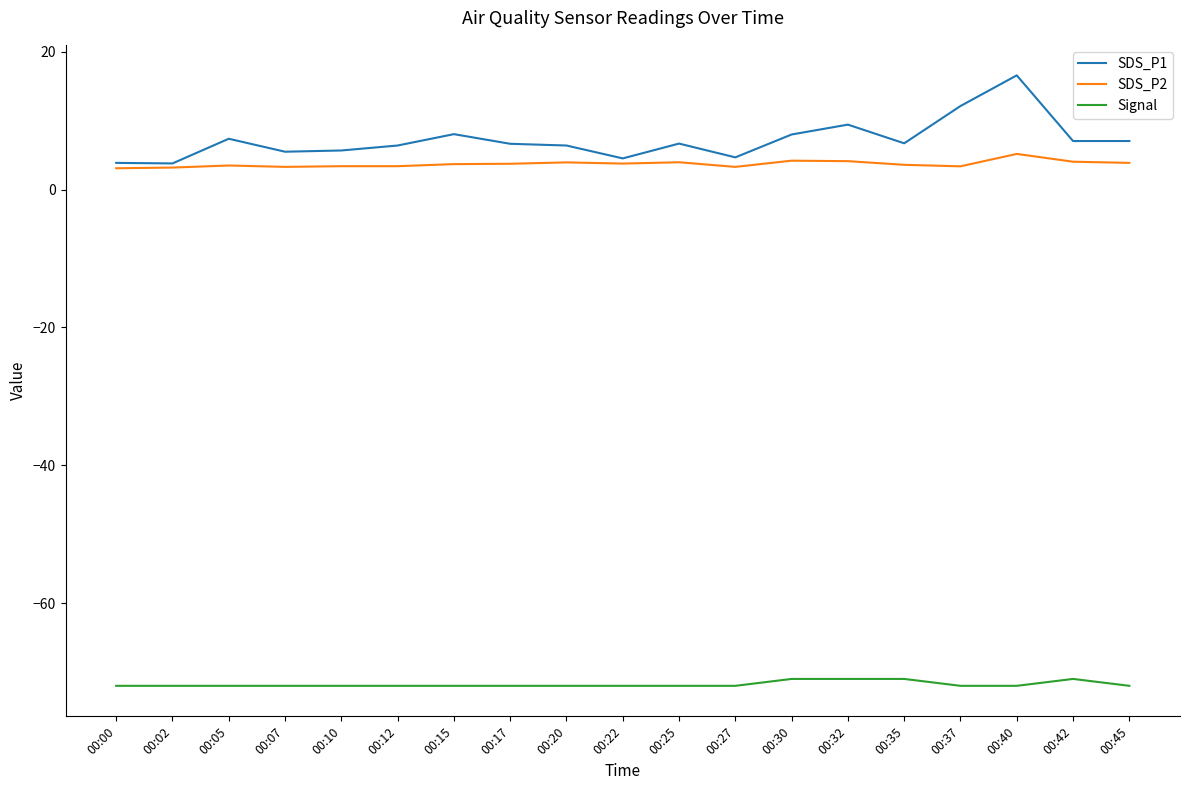

True or false: Signal and SDS_P1 intersect in this chart.

False